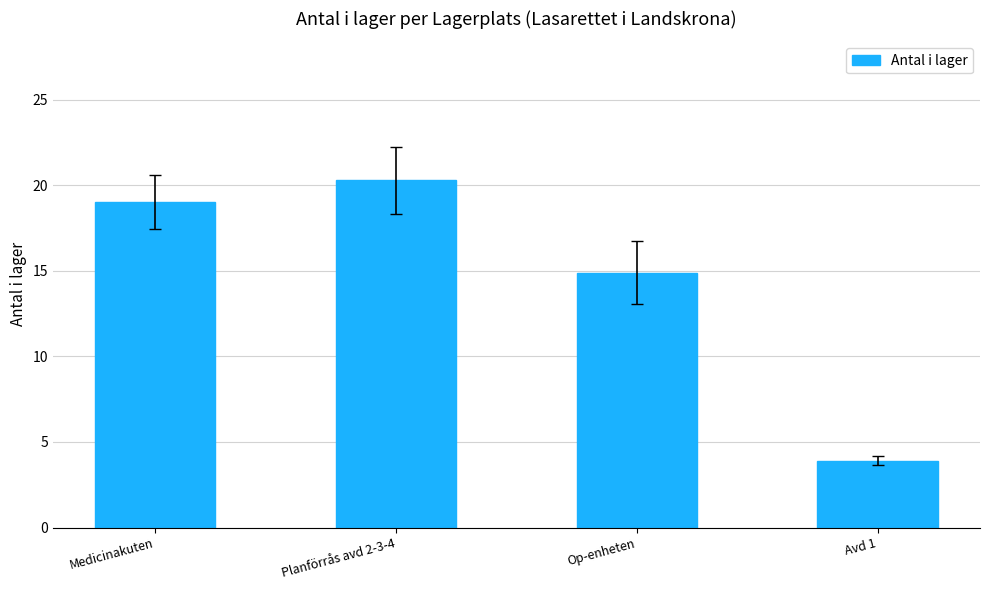

Are the bars grouped side by side (vs. stacked)?

No